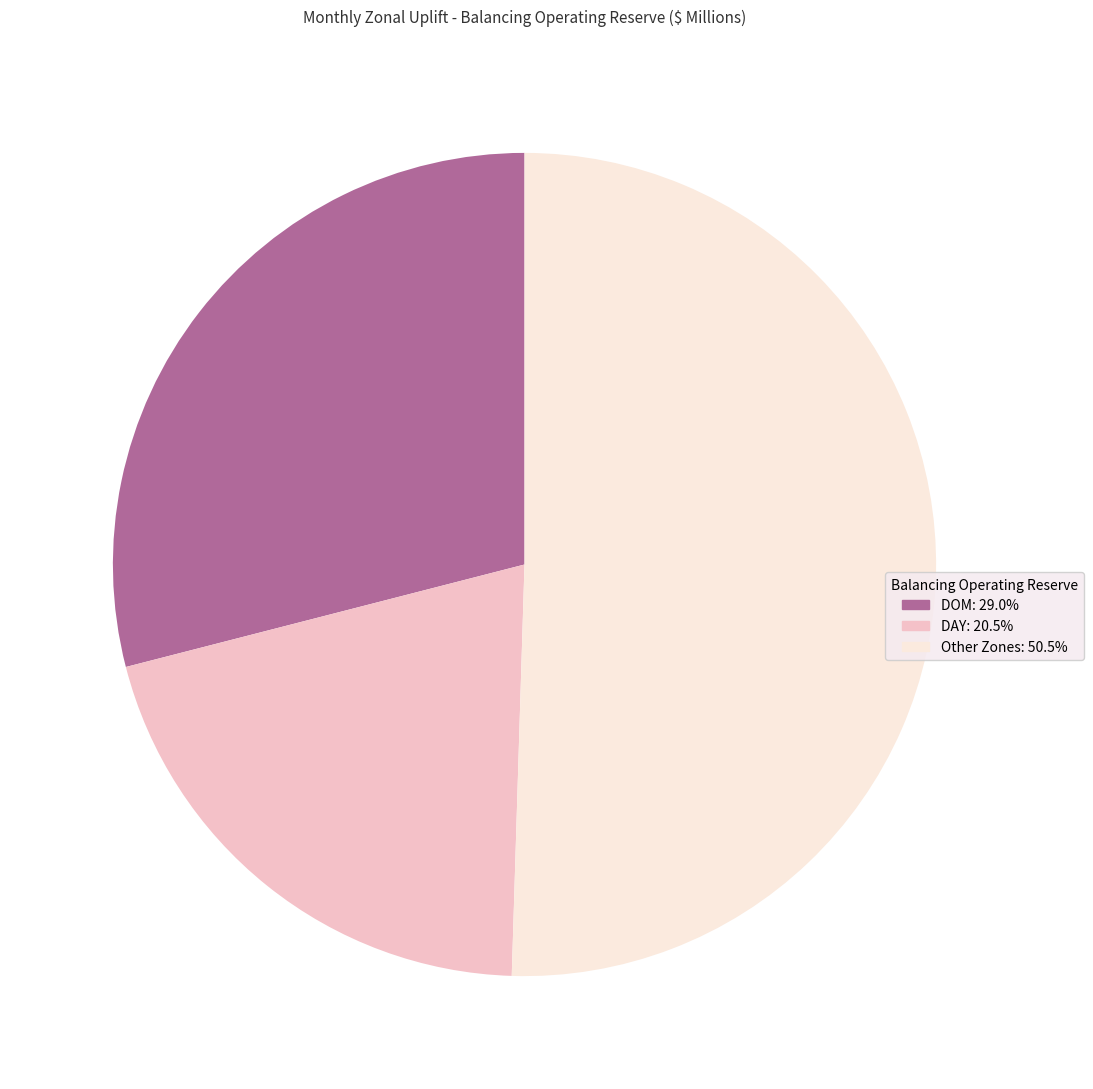

Is there any slice that represents more than half of the pie?

Yes